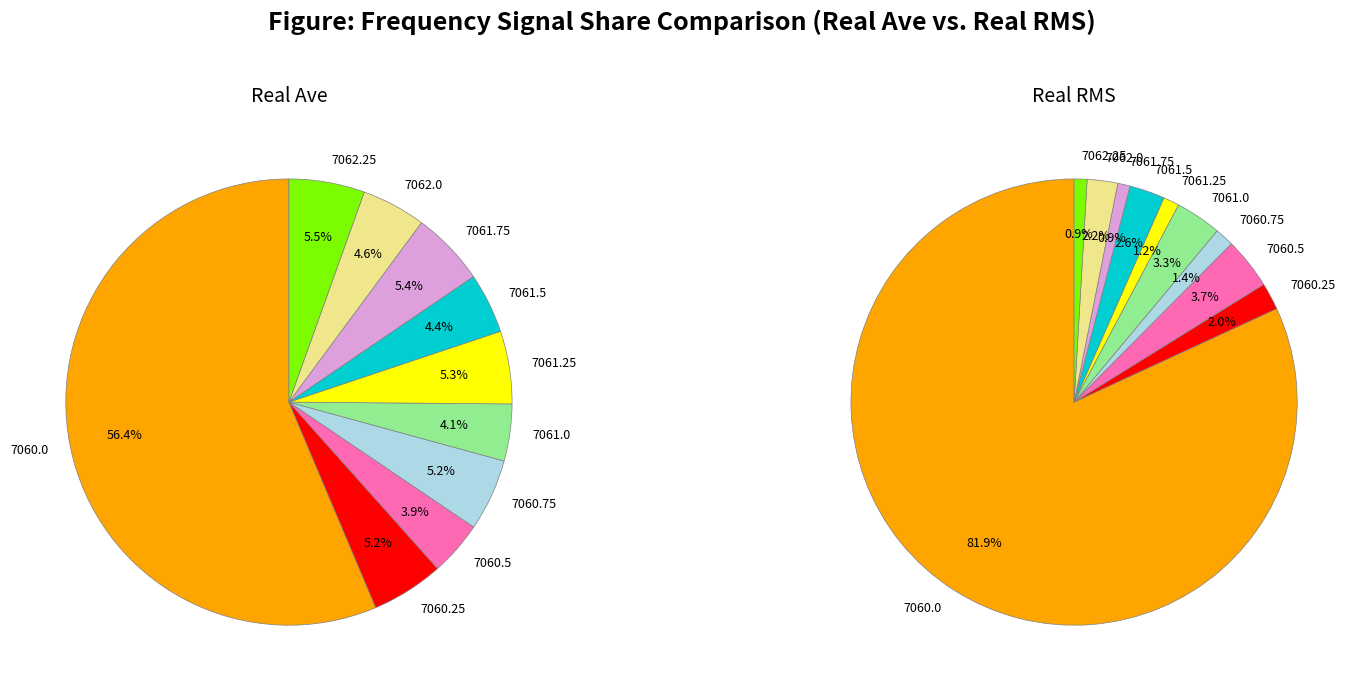

What percentage do 7061.0 and 7060.5 together represent?

8.1%